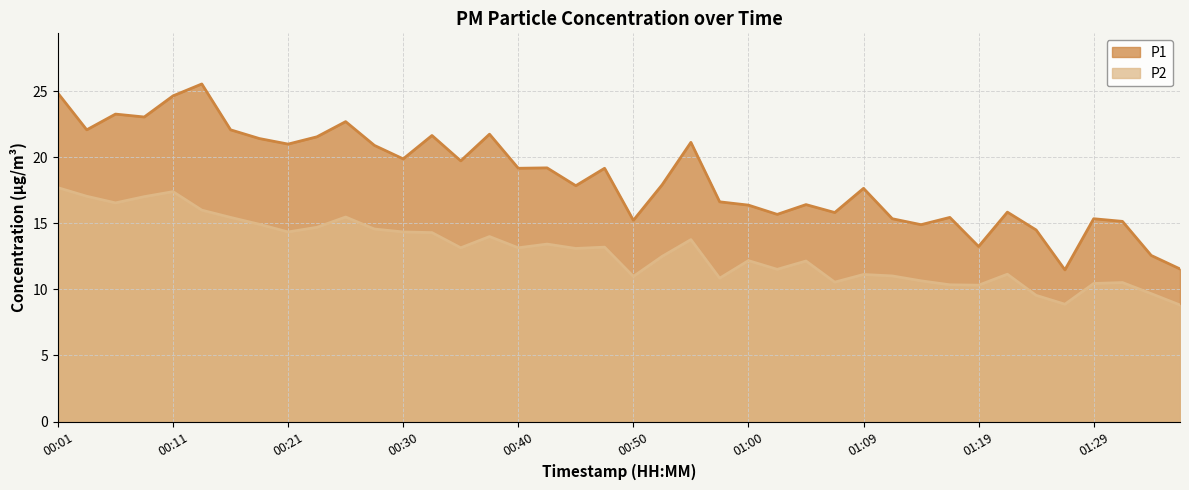

Where is the first local maximum for P1?

00:06